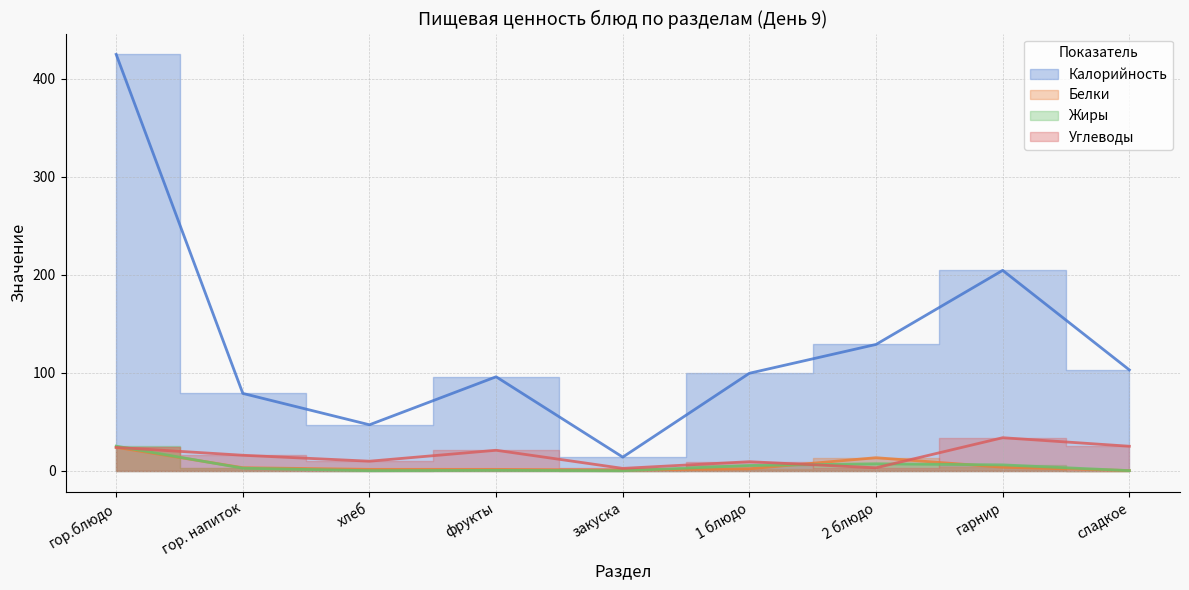

The Жиры series shows 0.5 at фрукты. True or false?

True